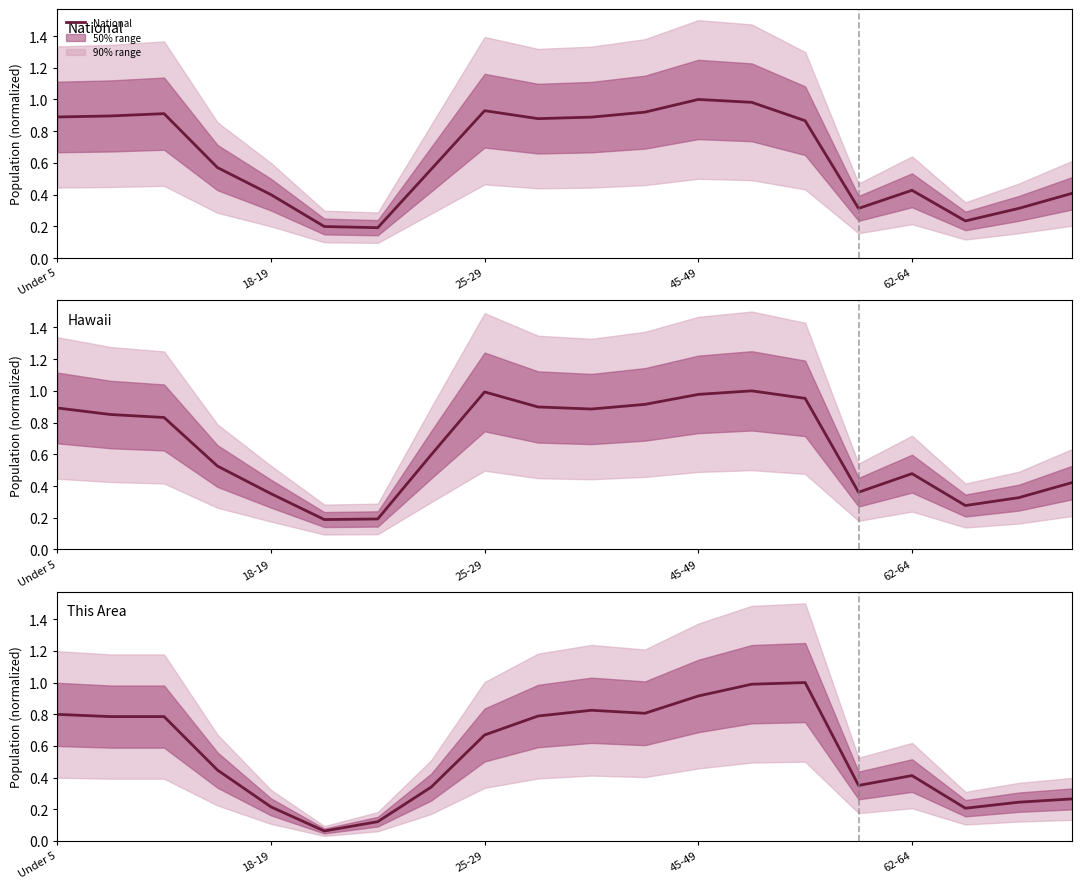

Where do National and Hawaii first cross each other?

Under 5 and 18-19